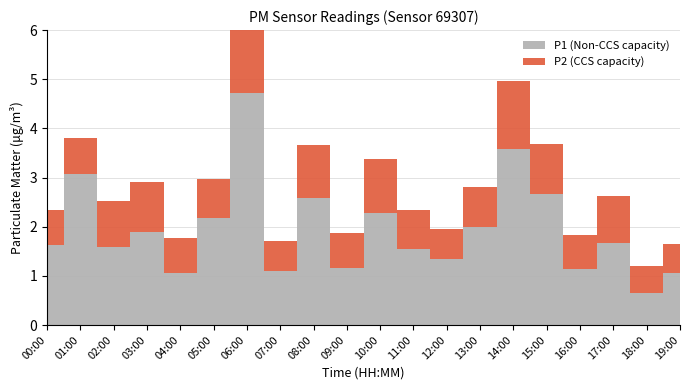

Reading left to right, what are all the values shown in this chart?

P1: 1.6	3.1	1.6	1.9	1.1	2.2	4.7	1.1	2.6	1.1	2.3	1.6	1.4	2.0	3.6	2.7	1.1	1.7	0.7	1.1
P2: 0.7	0.7	0.9	1.0	0.7	0.8	2.0	0.6	1.1	0.7	1.1	0.8	0.6	0.8	1.4	1.0	0.7	0.9	0.6	0.6